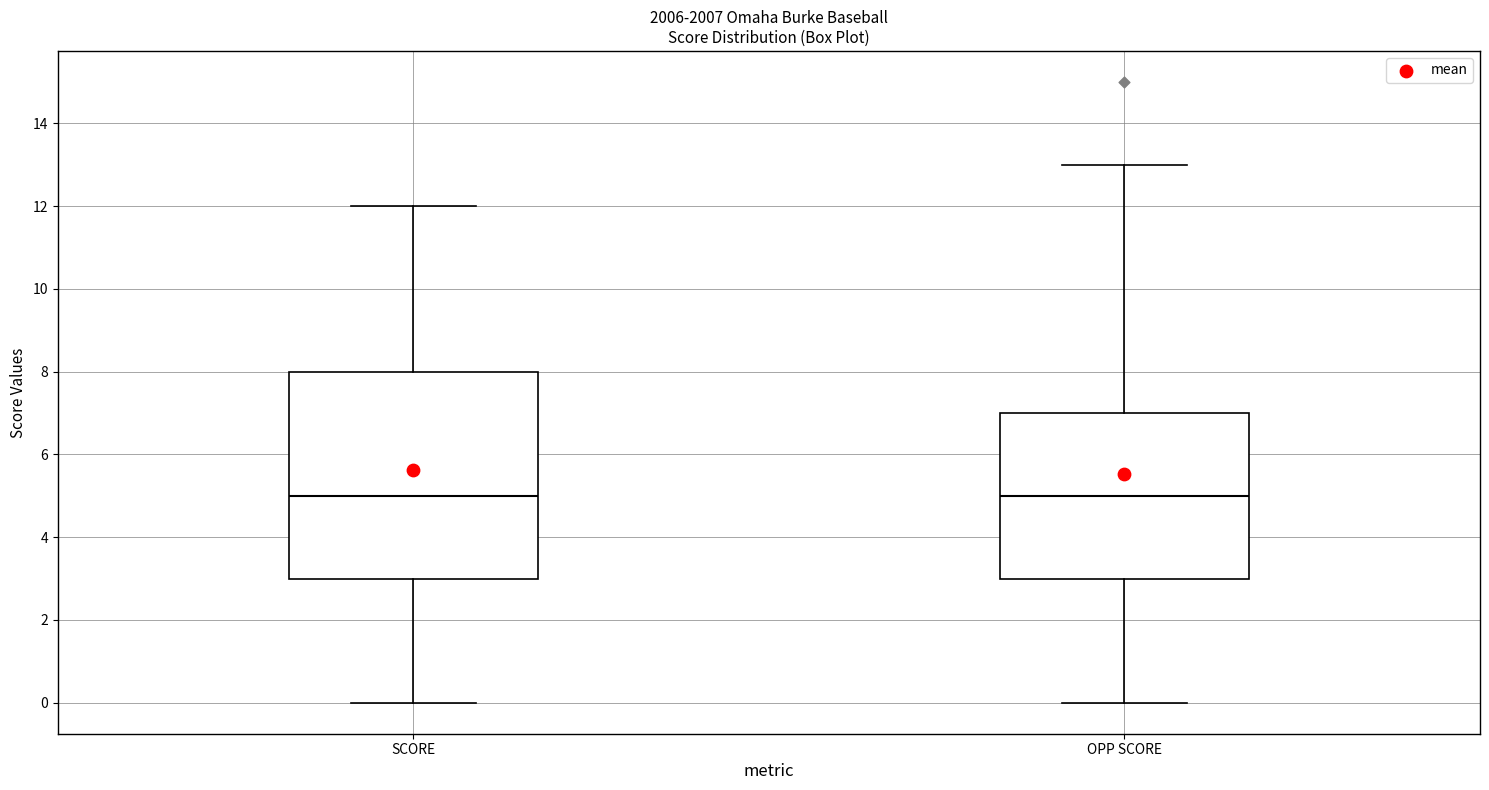

Reading left to right, transcribe this box plot: for each box, give where its median line is, the range the box spans, and where its two whiskers end, as read against the y-axis. The values are not printed on the chart, so give them approximately, as read against the axis.

SCORE: median 5, box 3 to 8, whiskers 0 to 12
OPP SCORE: median 5, box 3 to 7, whiskers 0 to 13